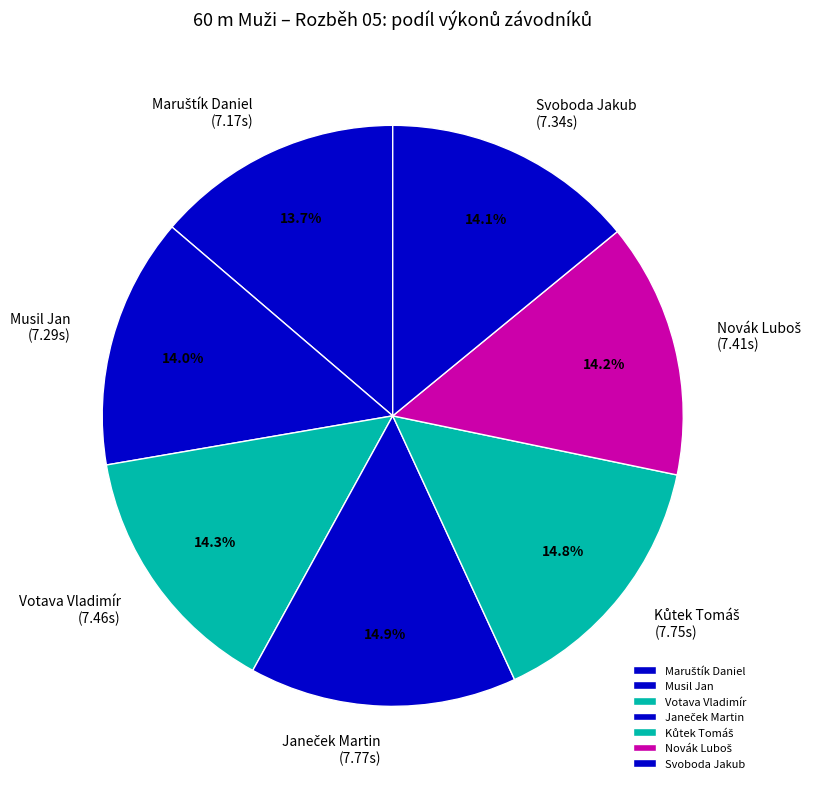

Is there any slice that represents more than half of the pie?

No